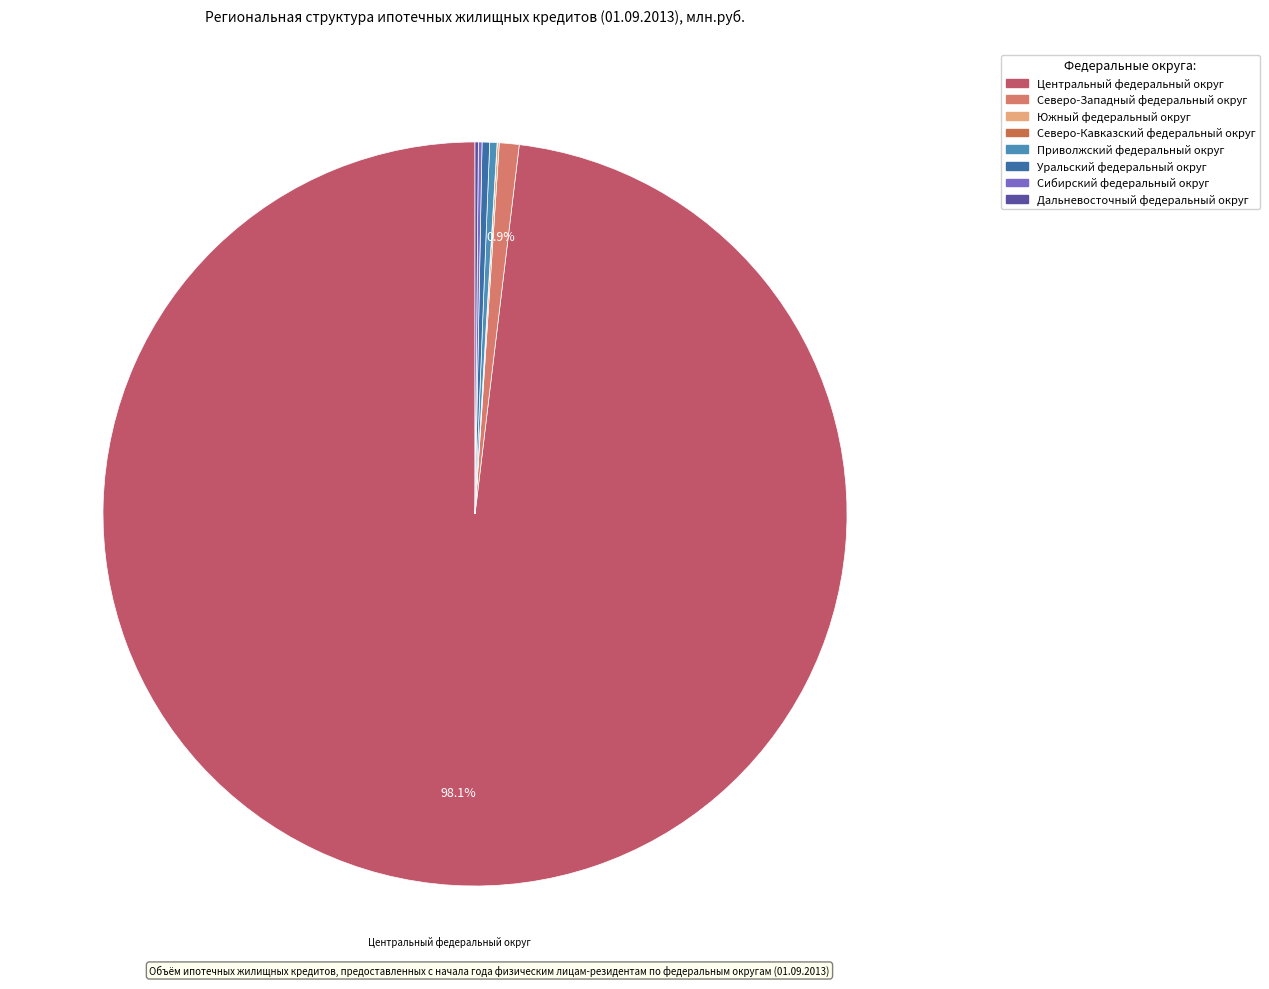

Rank the categories by value from highest to lowest.

Центральный федеральный округ, Северо-Западный федеральный округ, Уральский федеральный округ, Приволжский федеральный округ, Сибирский федеральный округ, Дальневосточный федеральный округ, Южный федеральный округ, Северо-Кавказский федеральный округ